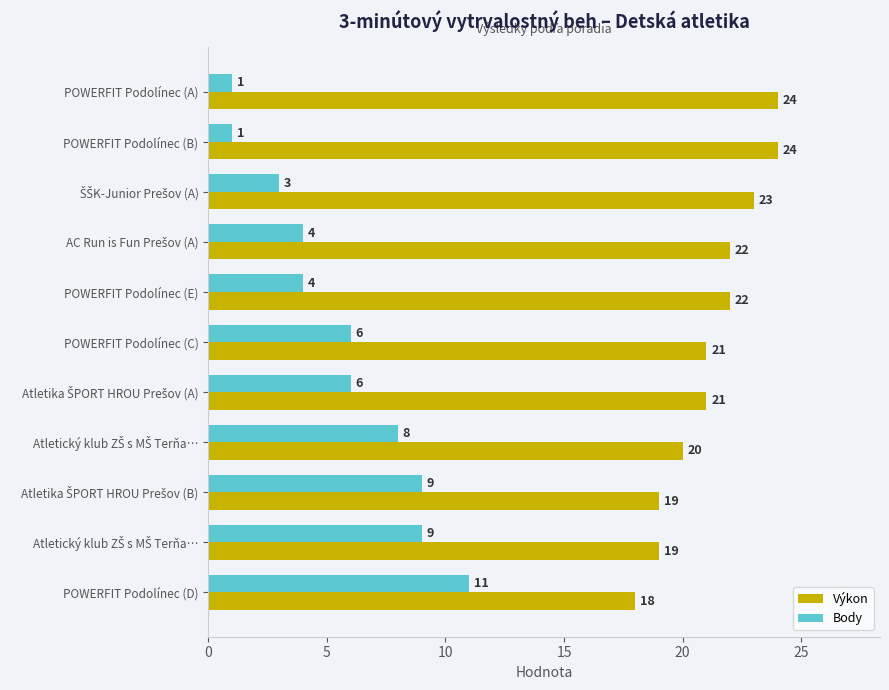

How many values in the Body series are below 6?

5